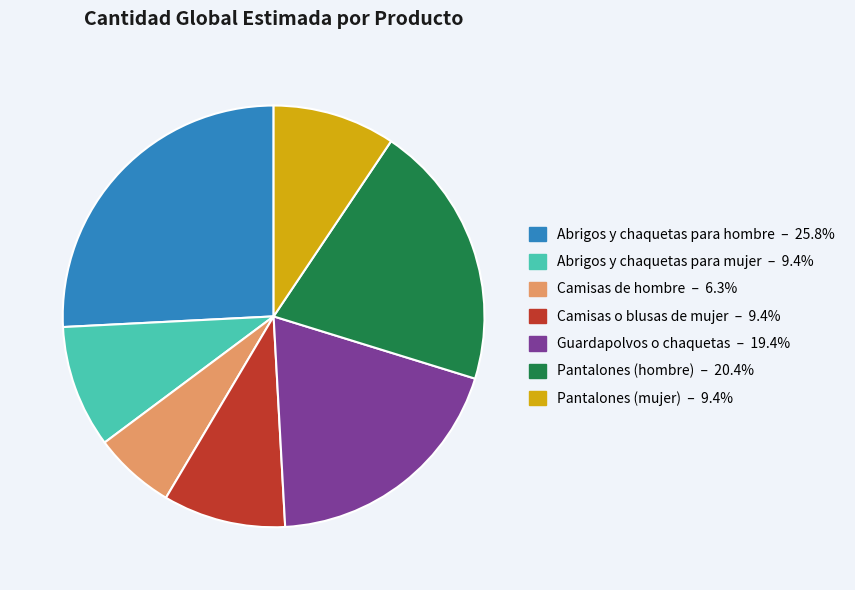

Is there any slice that represents more than half of the pie?

No